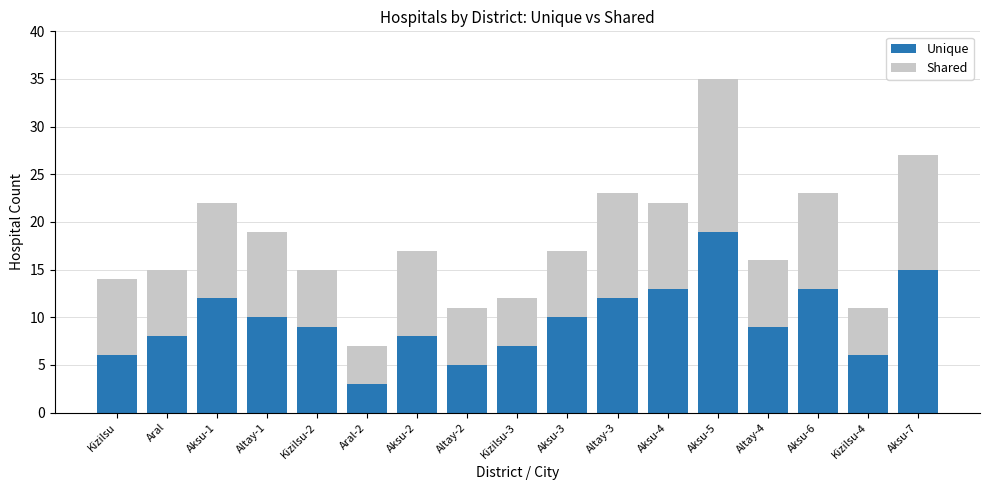

What is the difference between the maximum and minimum values in the Unique series?

16